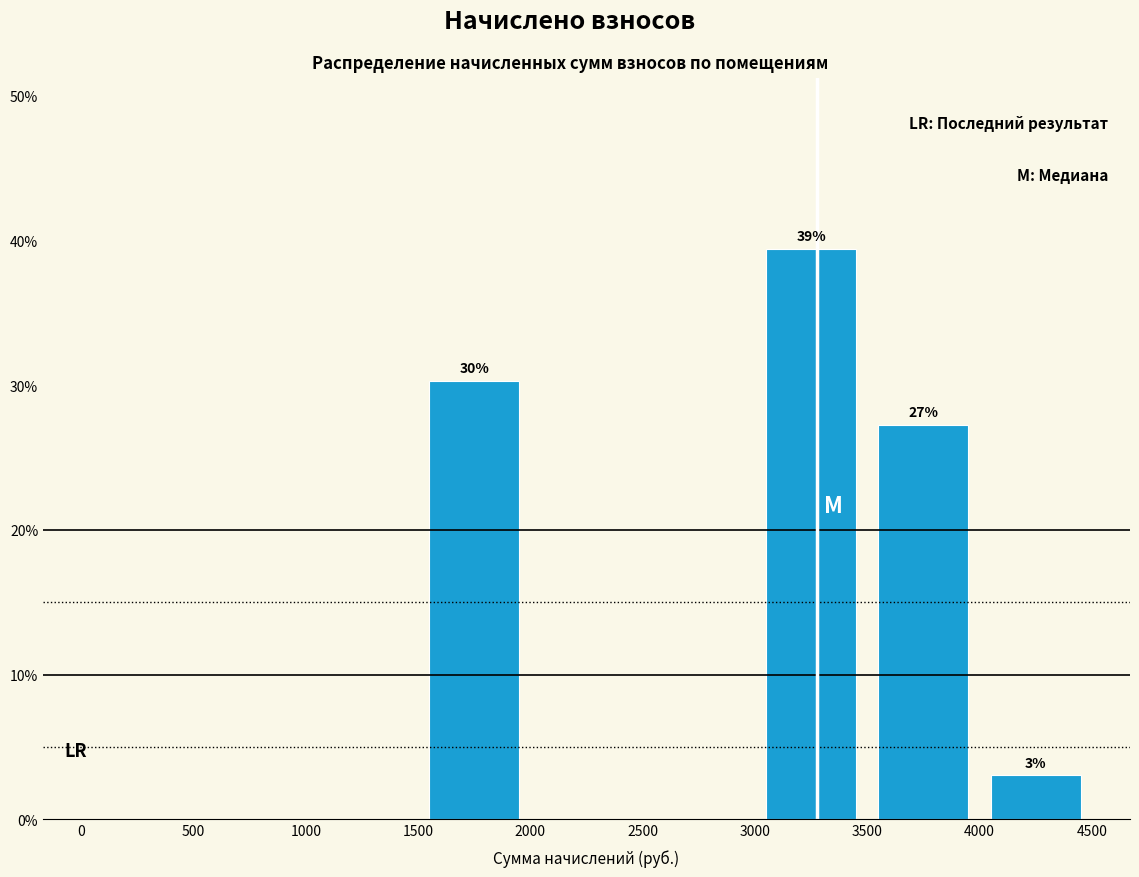

Over which range of the x-axis is the bar tallest?

3000 to 3500